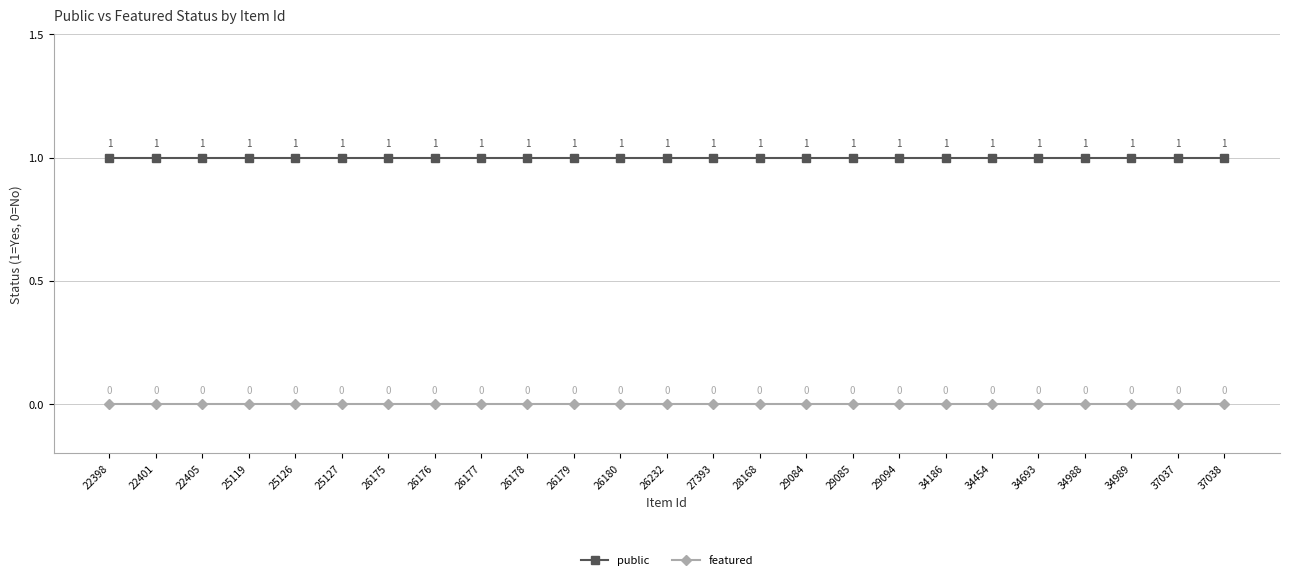

What is the total value across all series at 29085?

1